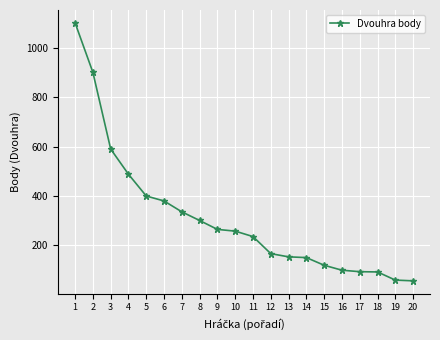

Approximately how many times larger is the value at 19 compared to 20?

1.1